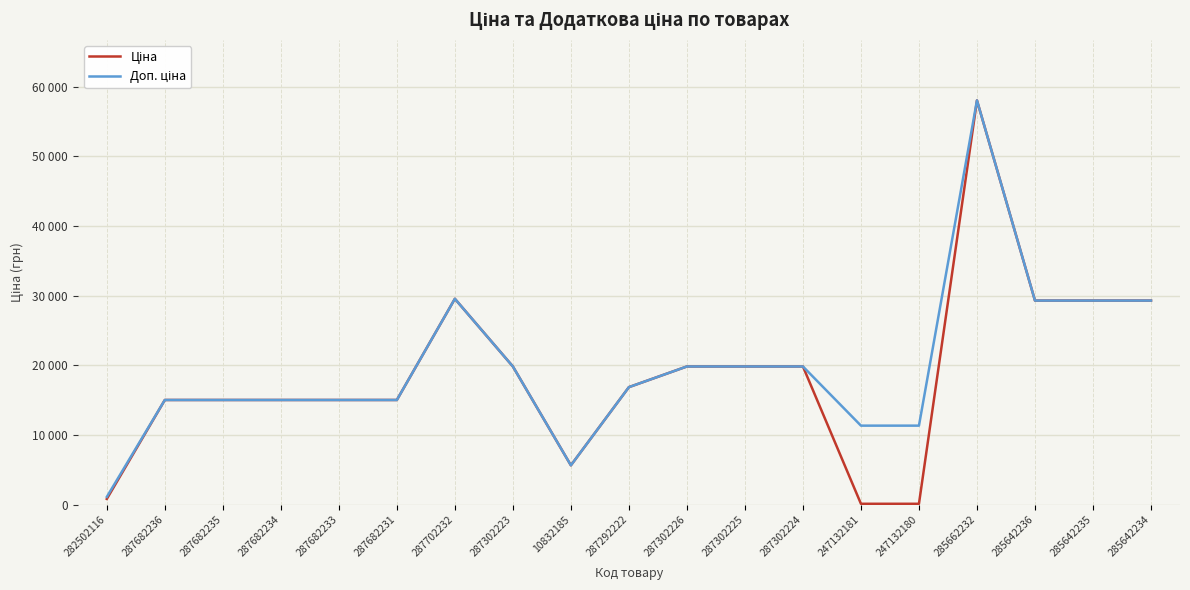

Does the chart display data point markers on the line(s)?

No